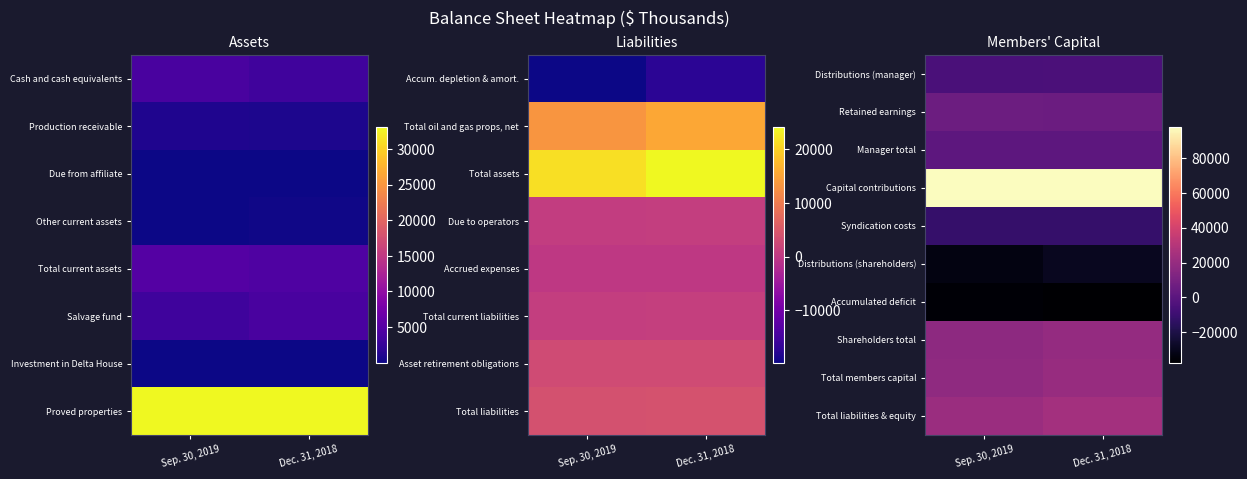

The value of Retained earnings at Sep. 30, 2019 is 6239. True or false?

True